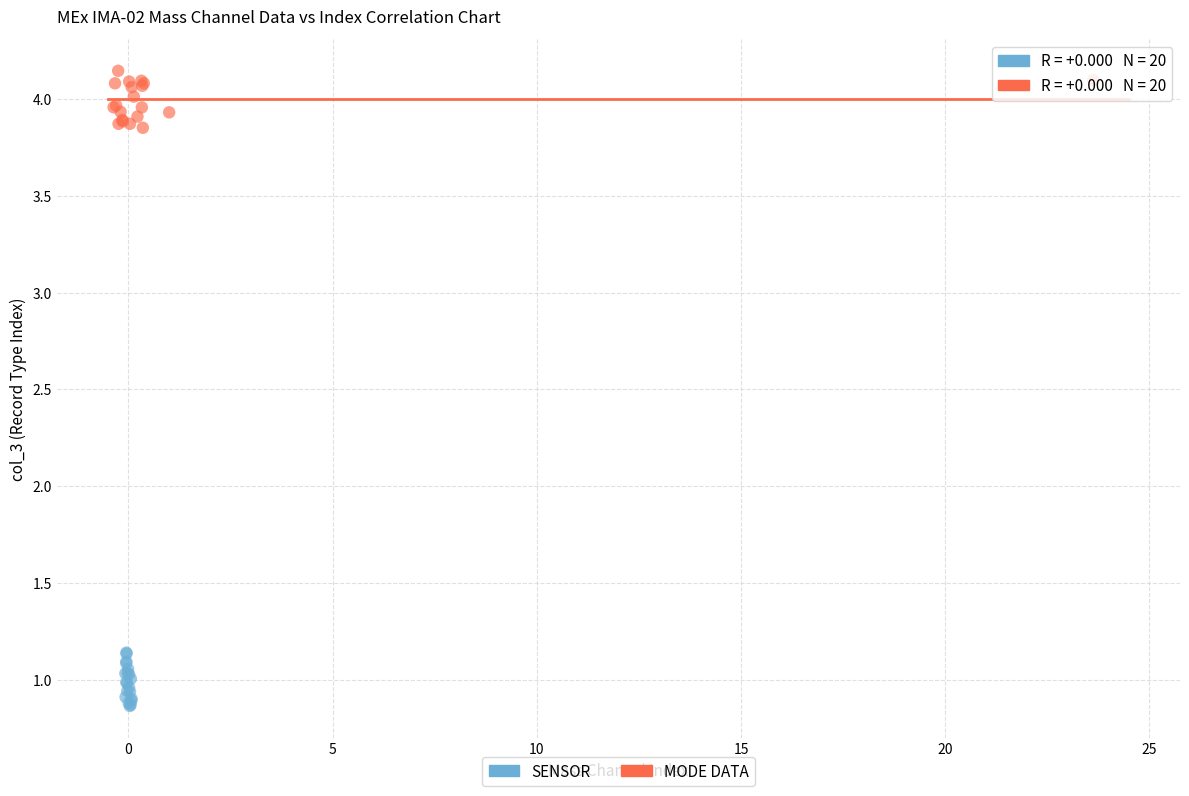

What are all the series names shown in the legend?

SENSOR, MODE DATA